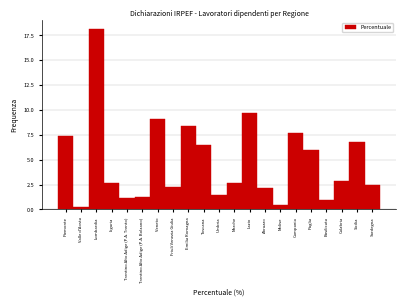

What is the approximate value at Molise?

0.4